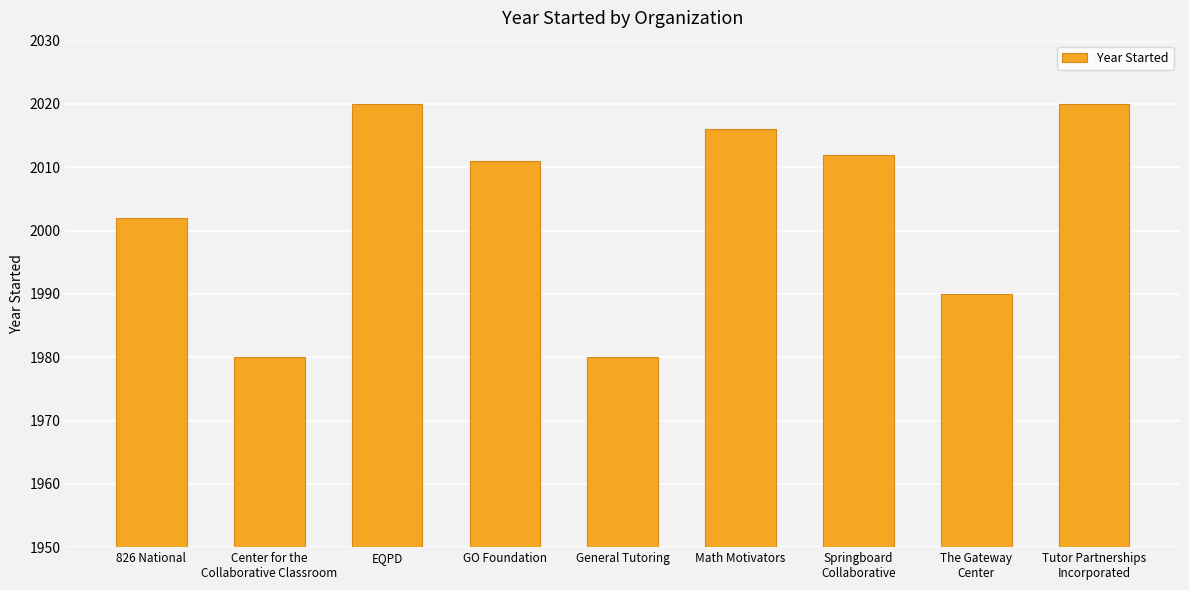

Approximately how many times larger is the value at Springboard
Collaborative compared to Math Motivators?

1.0